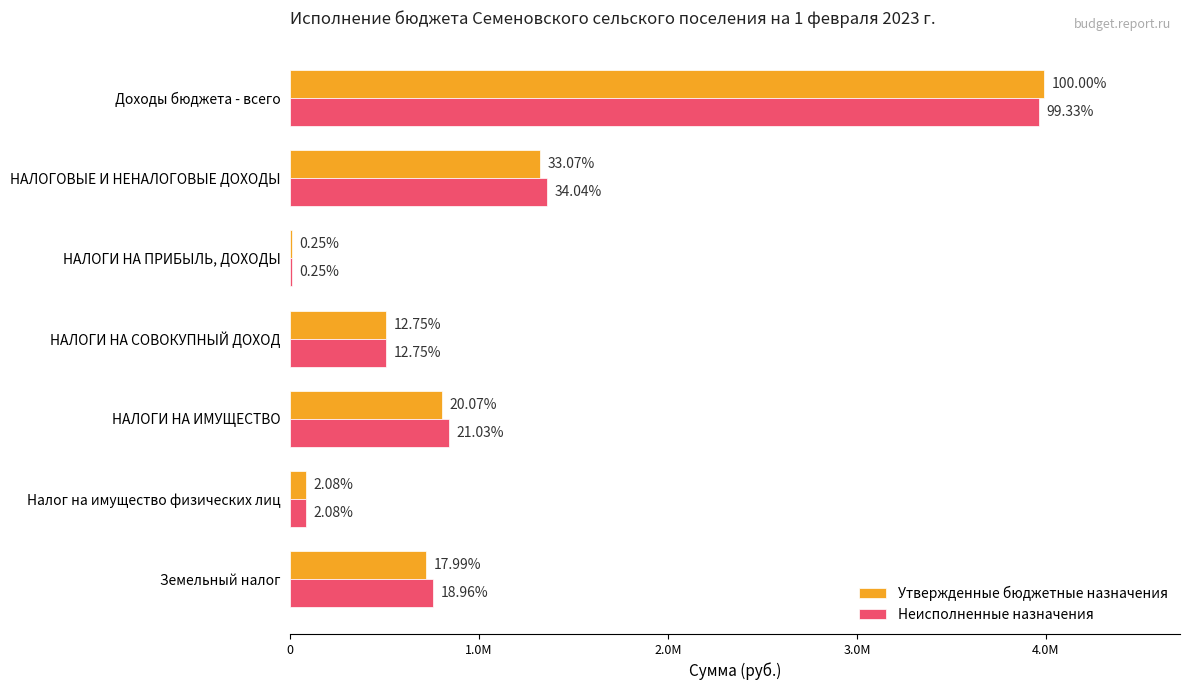

Reading left to right, list all the values displayed in this chart.

Утвержденные бюджетные назначения: 3991300.0	1320000.0	10000.0	509000.0	801000.0	83000.0	718000.0
Неисполненные назначения: 3964391.4	1358641.4	10078.9	509000.0	839562.5	82993.0	756569.5